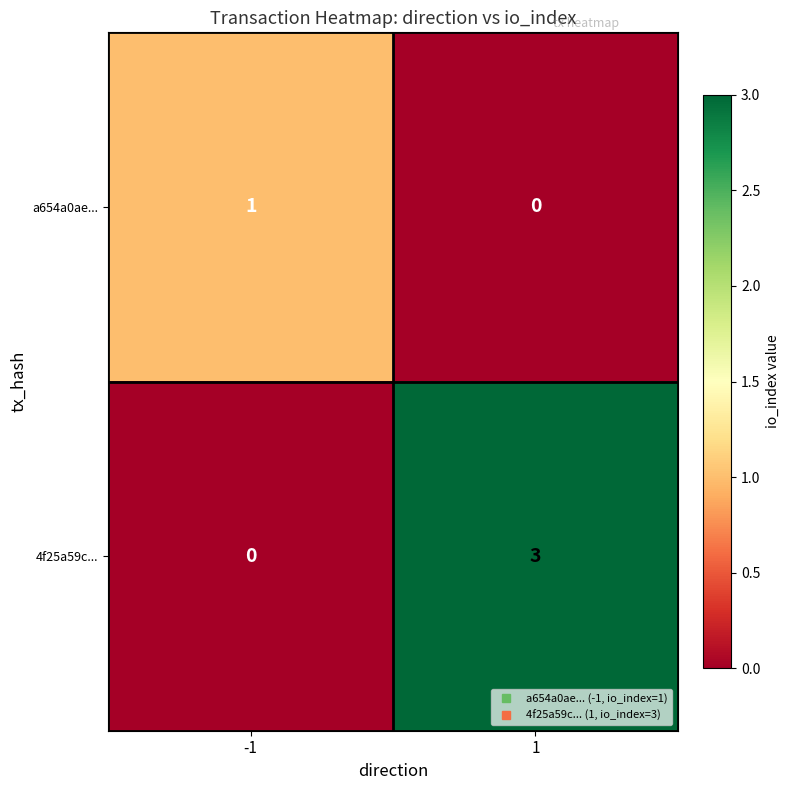

Which series changed the most between -1 and 1?

4f25a59c...